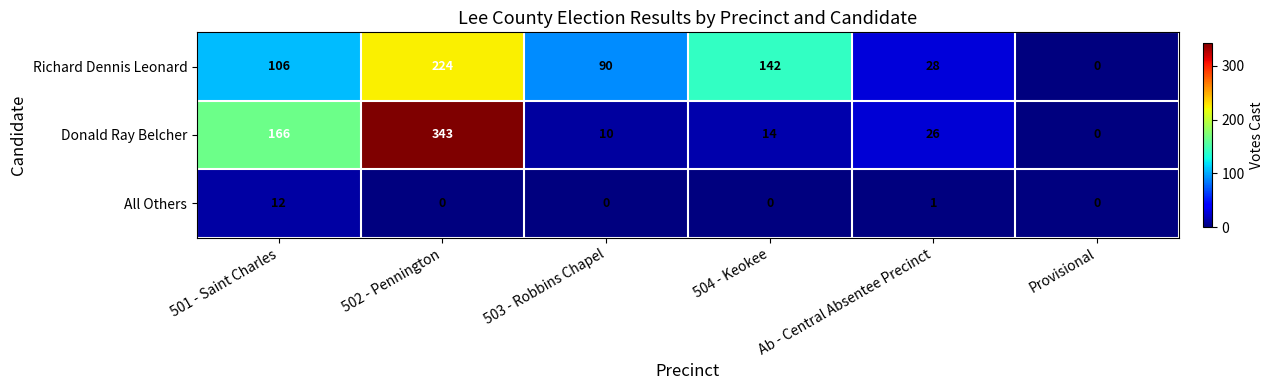

At which category is the sum across all series the highest?

502 - Pennington